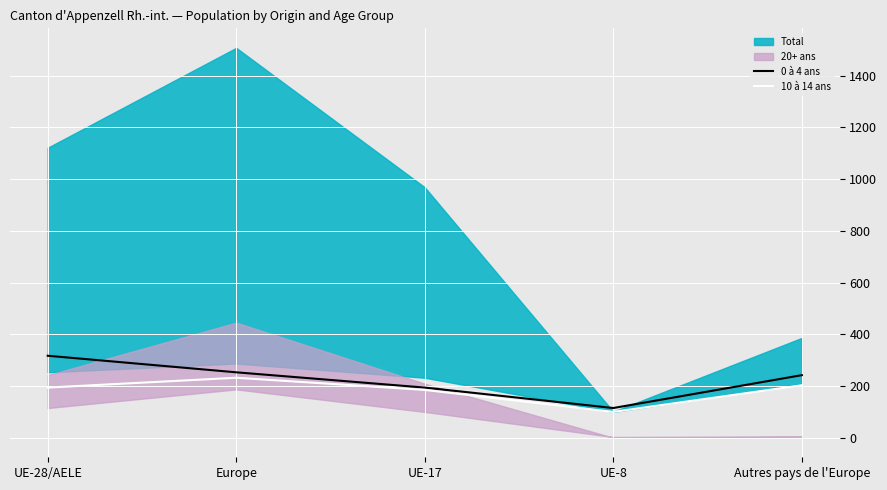

The 10 à 14 ans series shows 307 at Autres pays de l'Europe. True or false?

False